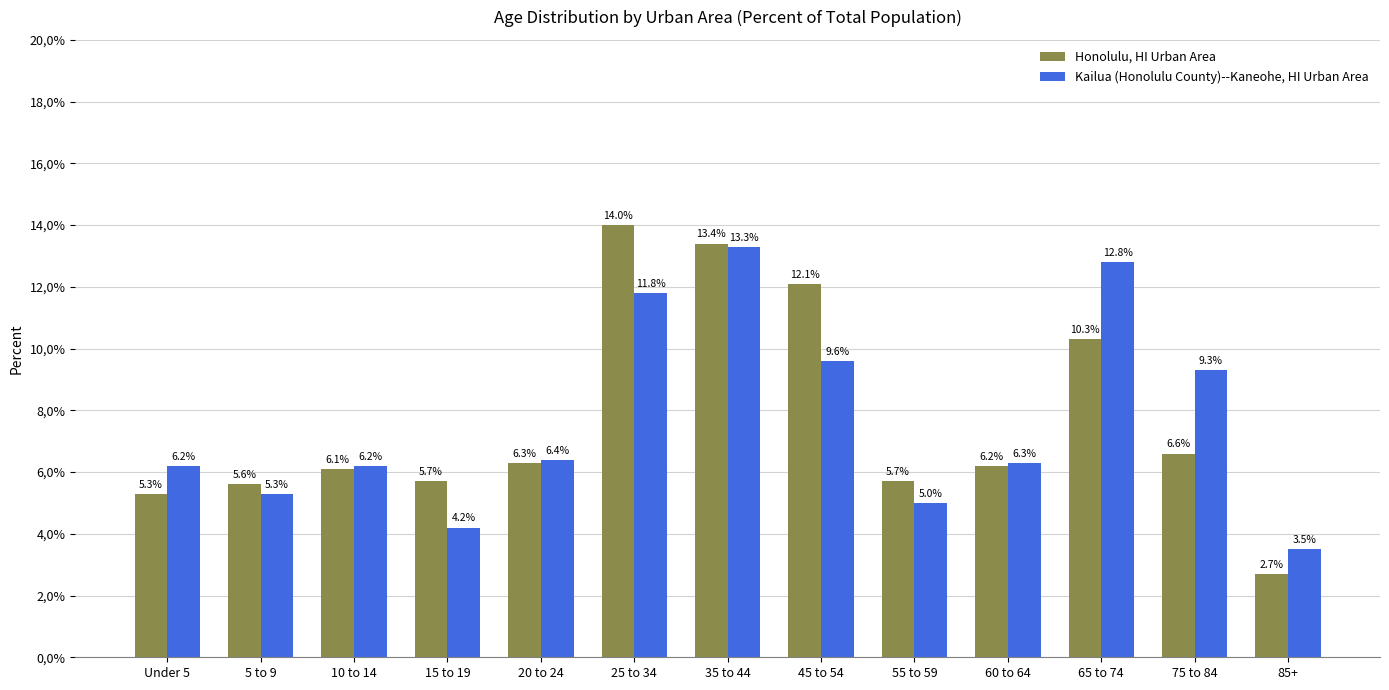

Which series has the widest spread of values?

Honolulu, HI Urban Area